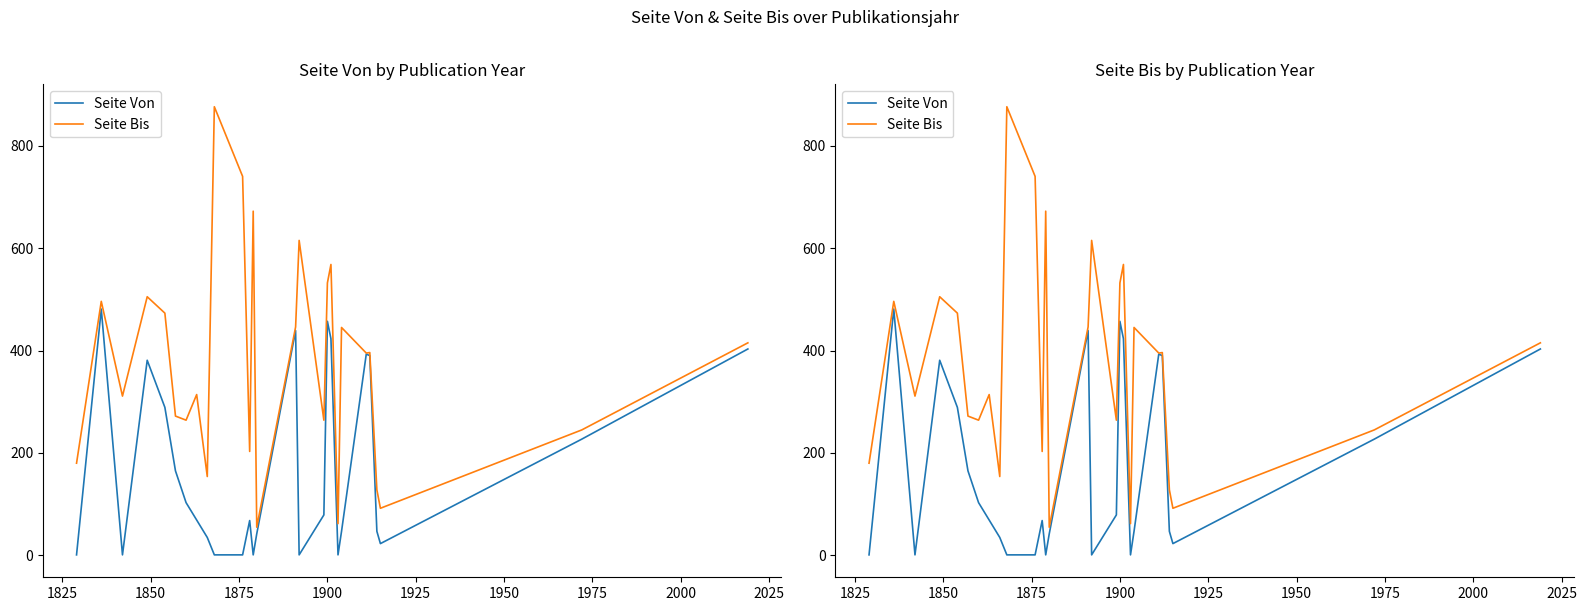

True or false: Seite Von and Seite Bis cross at least once.

False